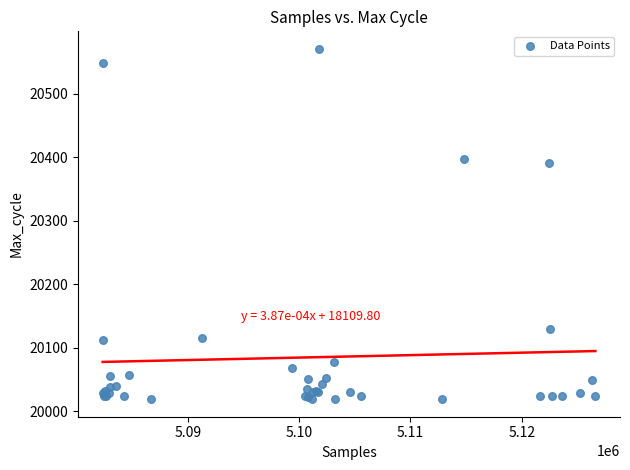

What Y value in the scatter plot is closest to 20295?

20391